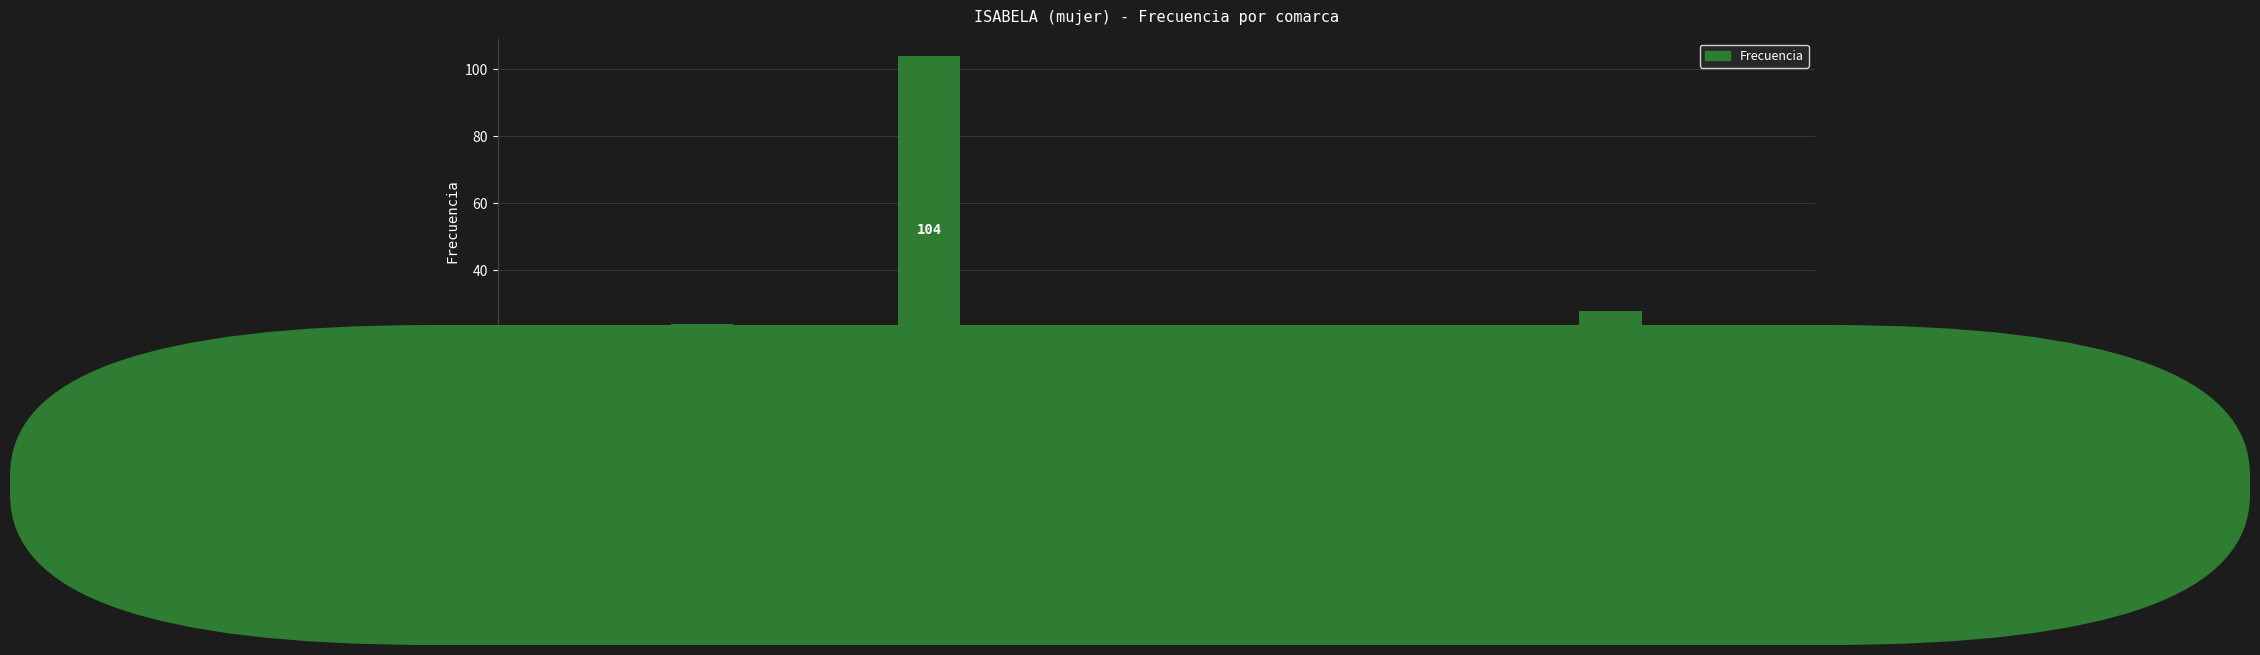

What is the difference between the second highest and second lowest values?

23